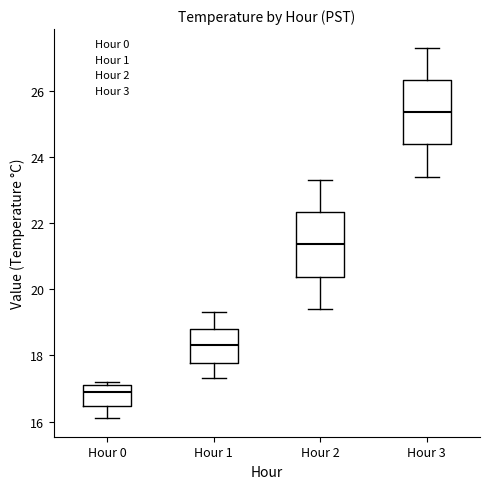

Which box's median line is the highest?

Hour 3